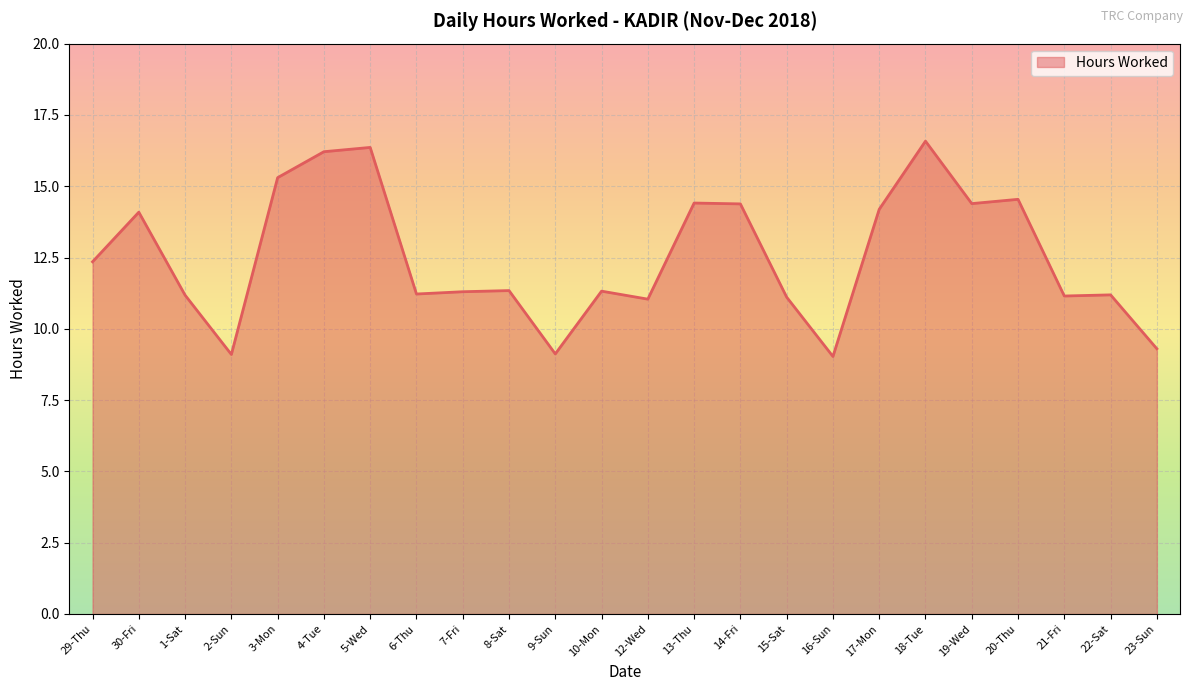

What is the minimum value shown in the chart?

9.0